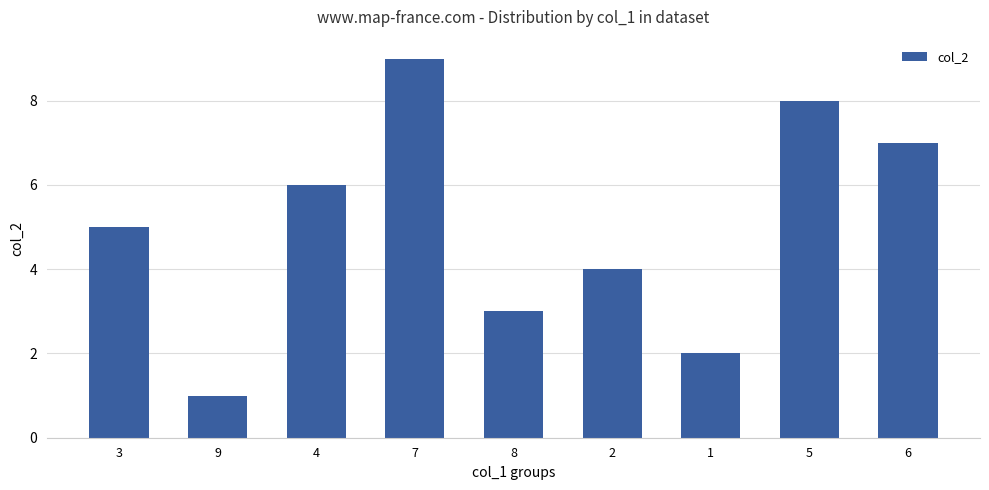

Approximately how many times larger is the value at 6 compared to 7?

0.8